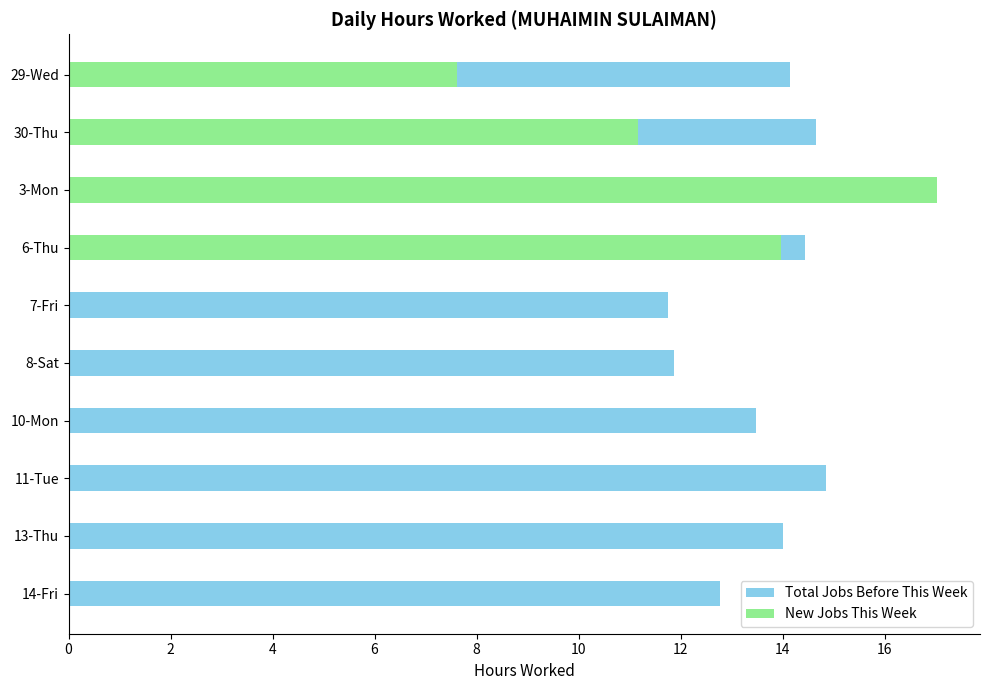

How many bars are there in total?

20